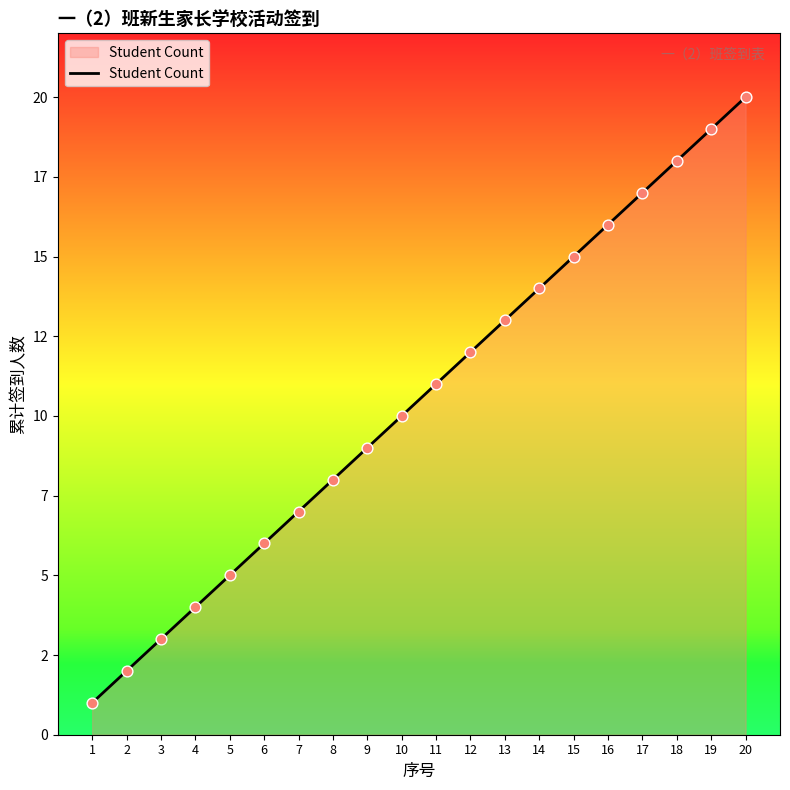

What is the change in value from 4 to 7?

+3